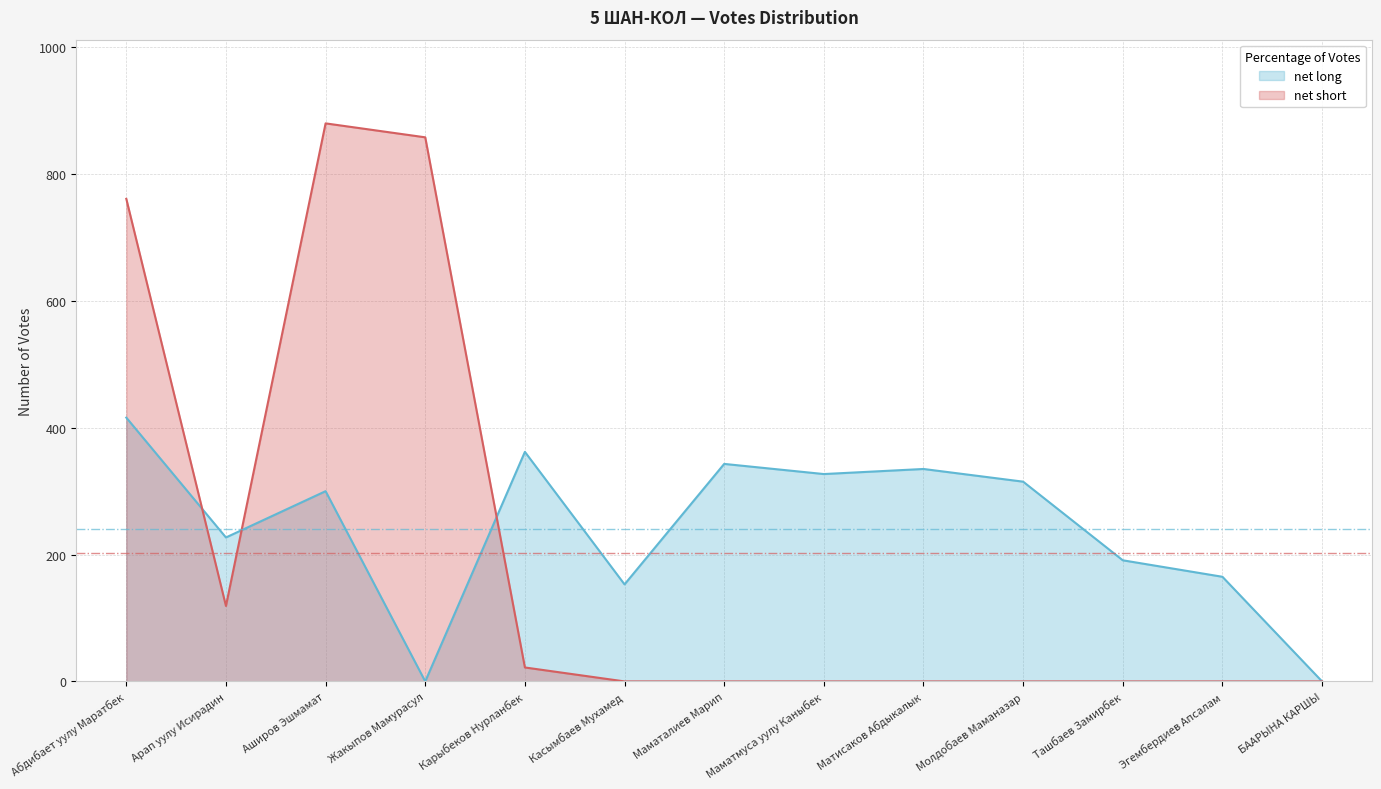

How many values in the net short series exceed 0?

5